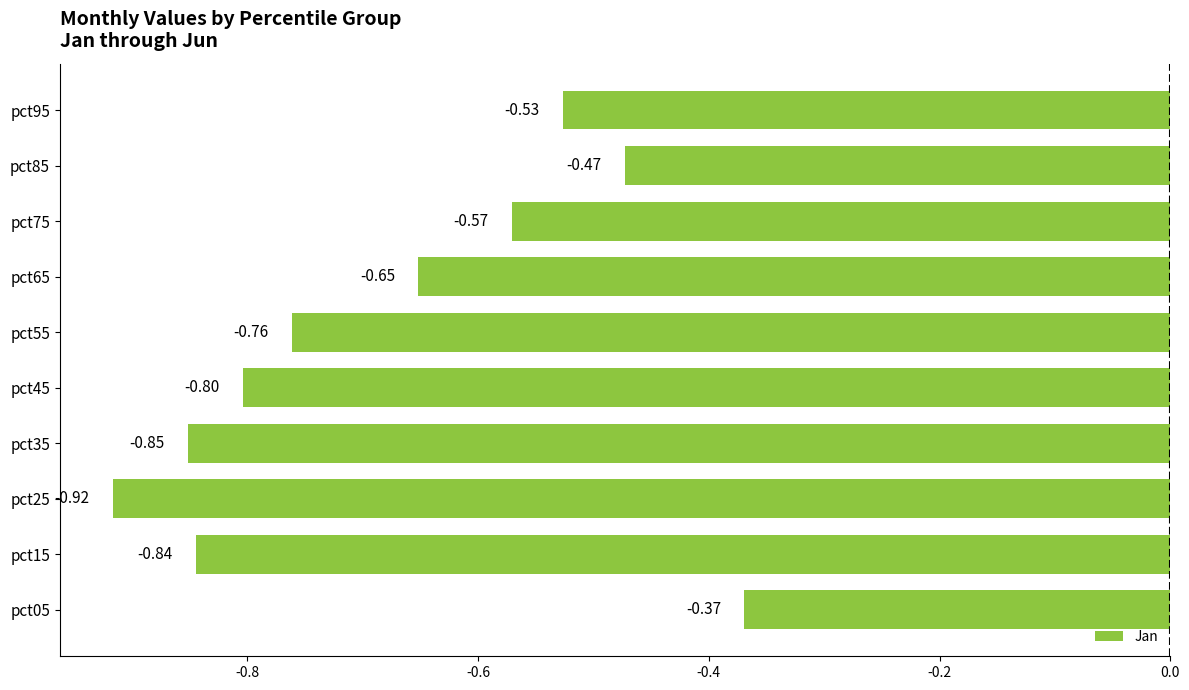

Which category has the lowest value across all series?

pct25